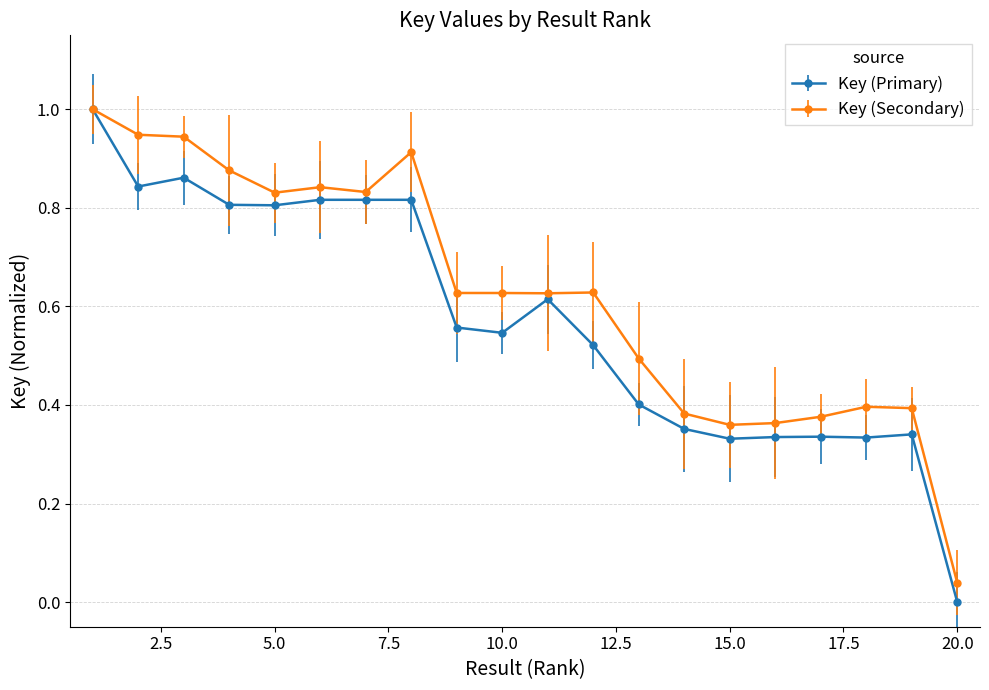

List the series in order of their overall mean, lowest first.

Key (Primary), Key (Secondary)